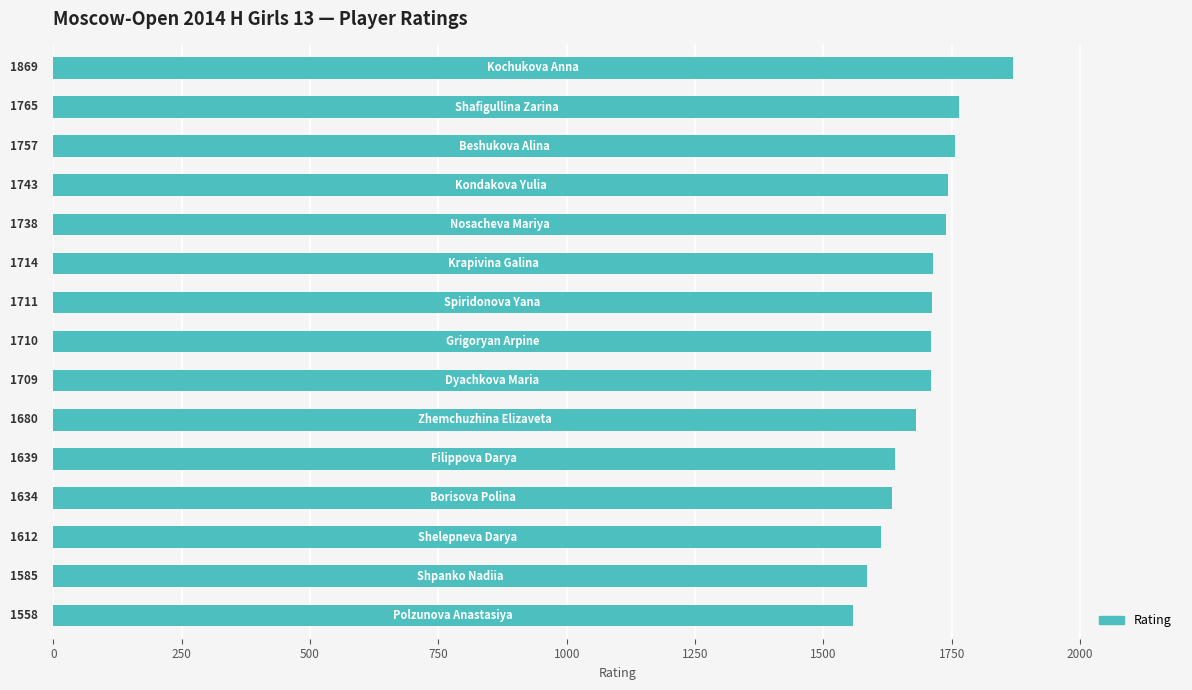

What is the difference between the maximum and minimum values?

311